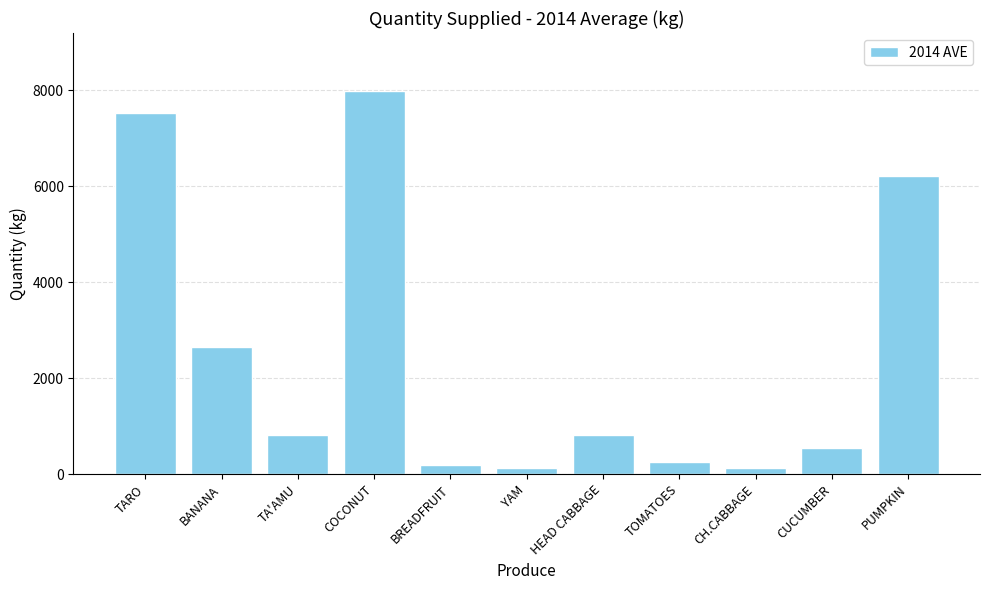

What is the value of the 3rd bar from the left?

816